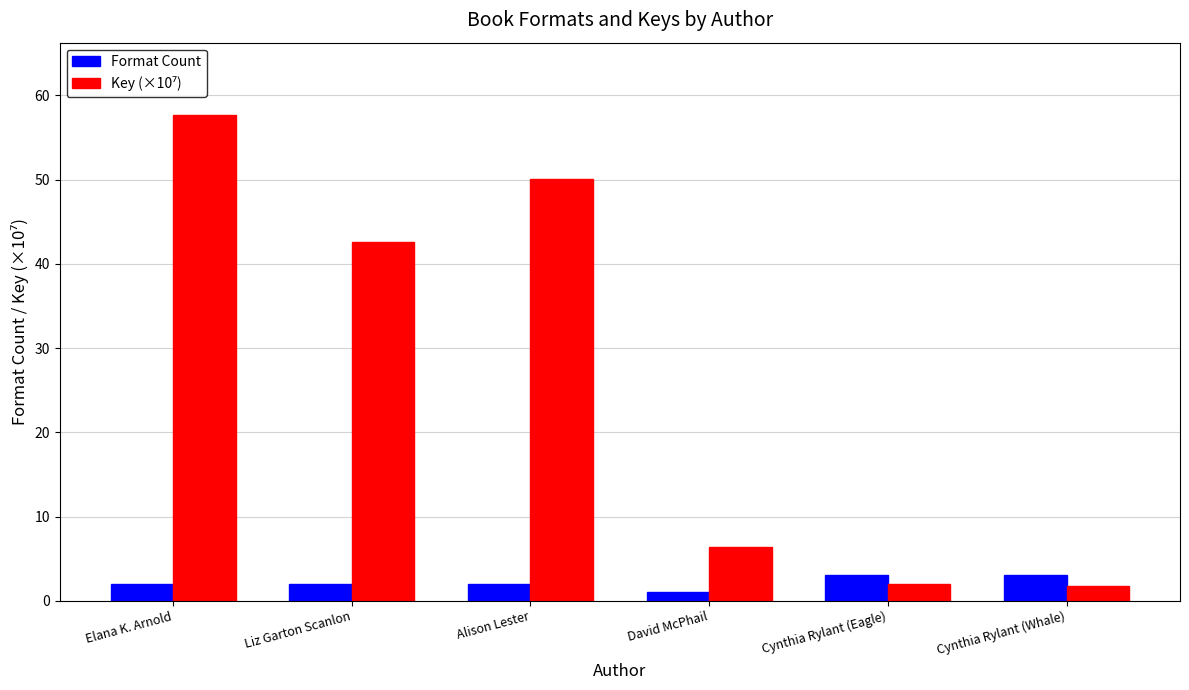

What is the sum of all Format Count values?

13.0